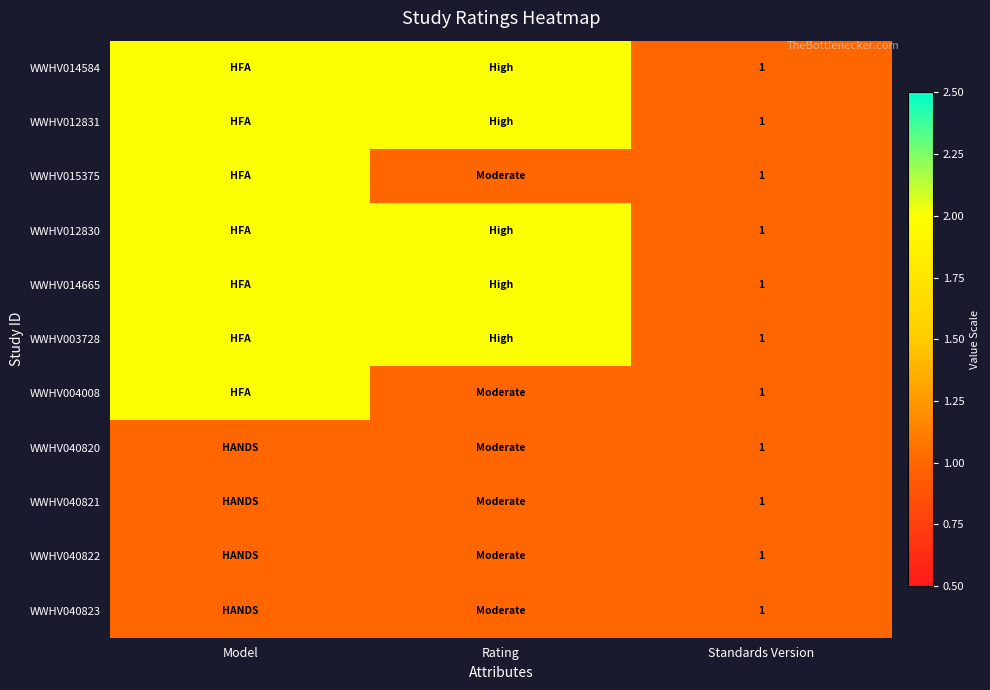

Is it true that WWHV012831 equals 1 at Standards Version?

True